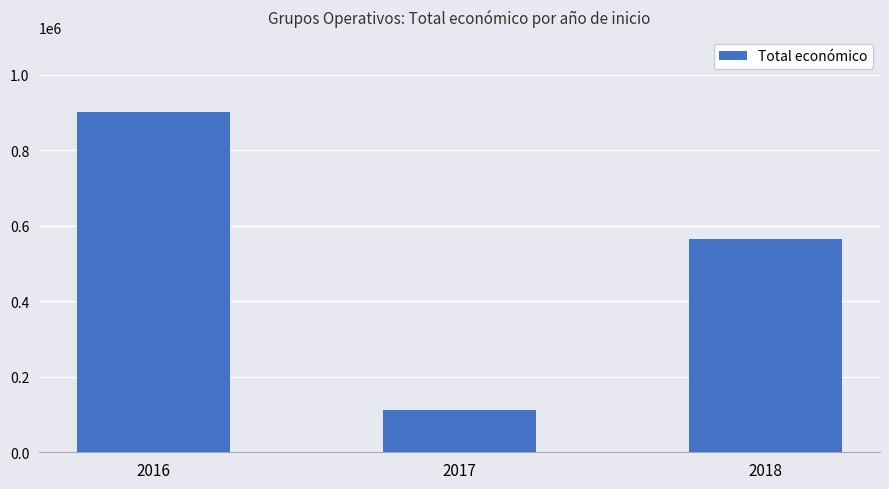

What is the difference between the maximum and minimum values?

787923